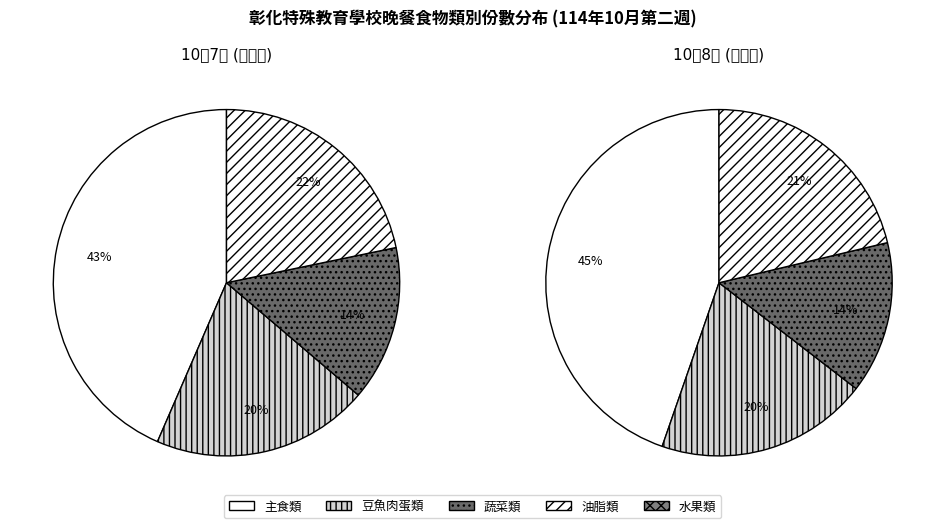

To the nearest percent, what is the average slice percentage?

20%